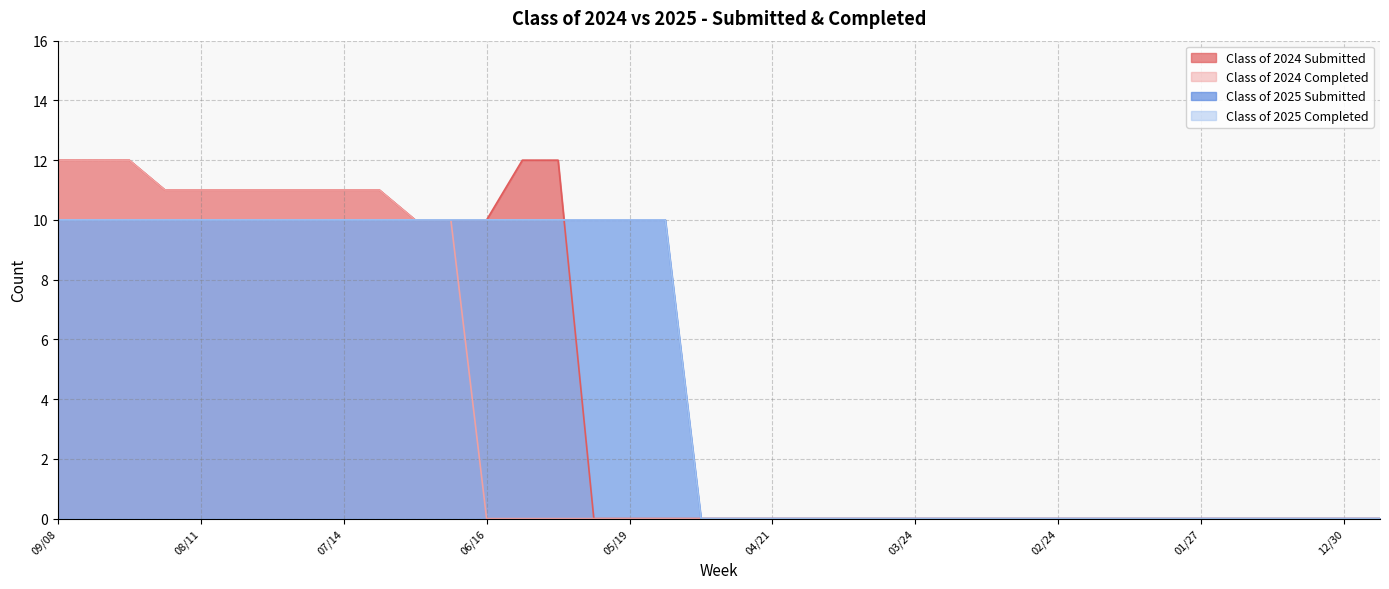

Is the value of Class of 2024 Completed at 02/10 greater than the value of Class of 2024 Submitted at 06/09?

No